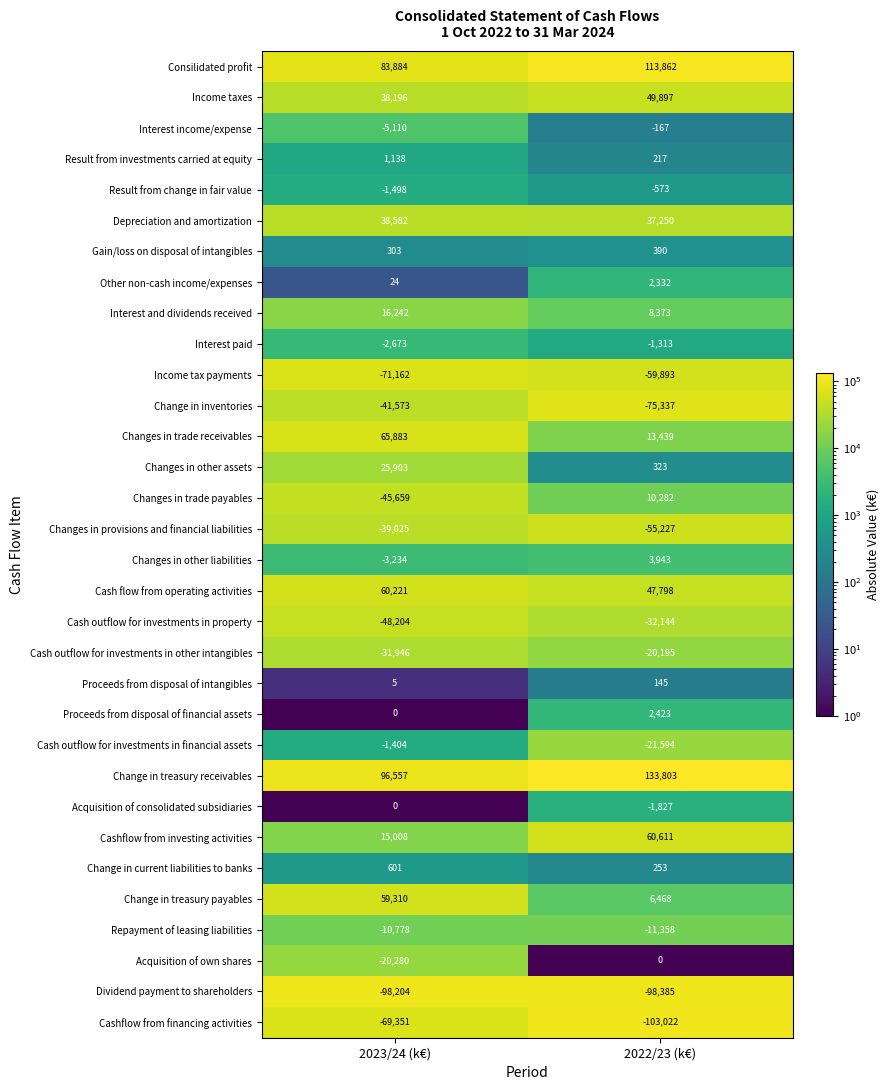

What is the maximum value shown in the chart?

133803